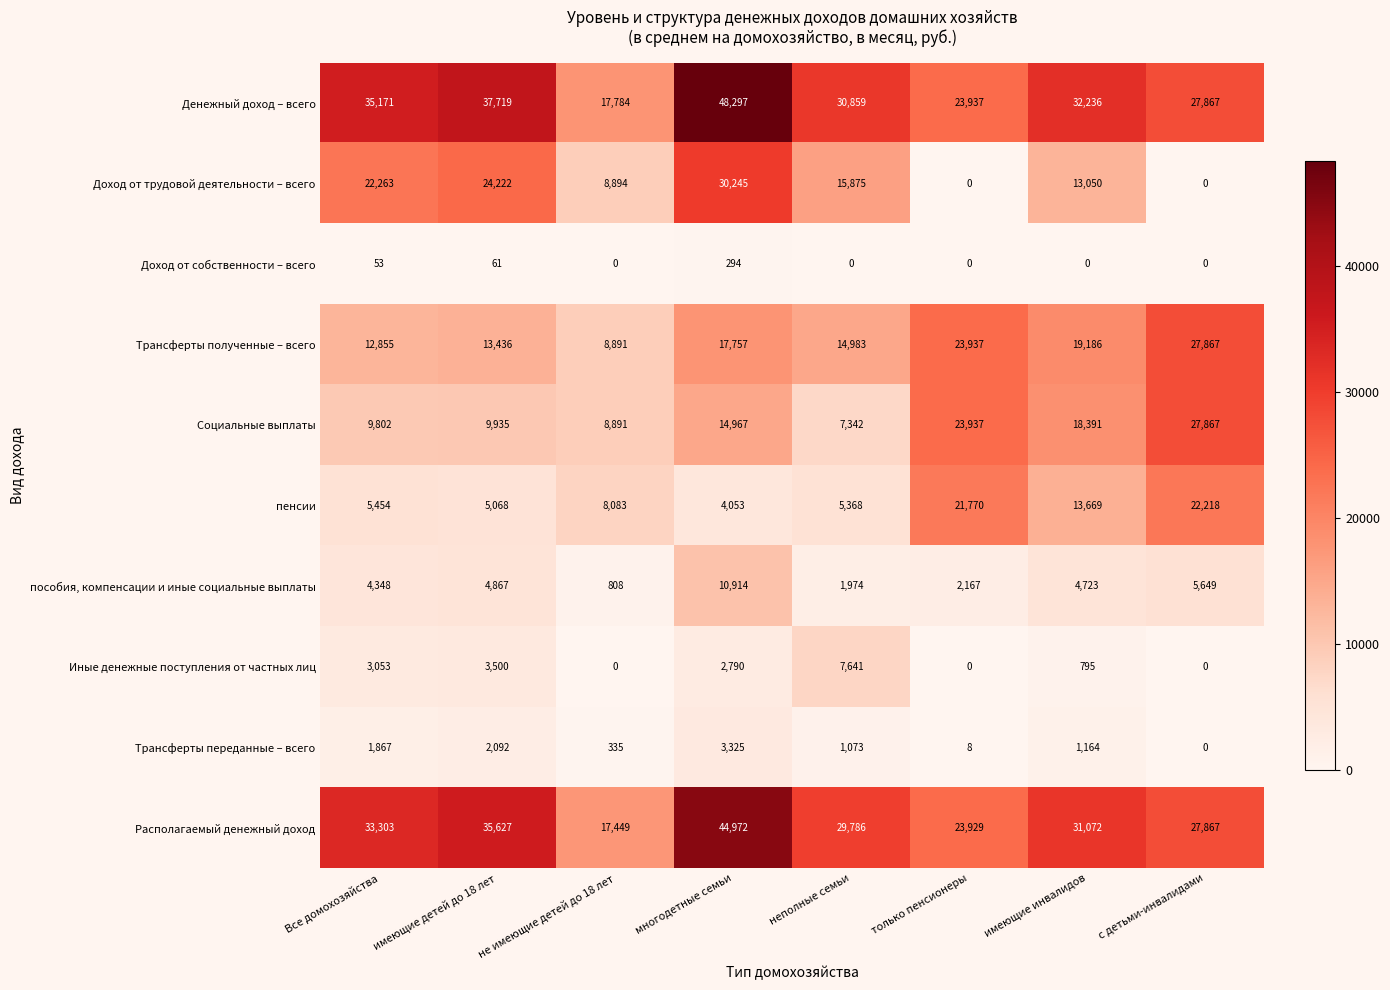

What is the sum of the Доход от собственности – всего values at многодетные семьи and неполные семьи?

294